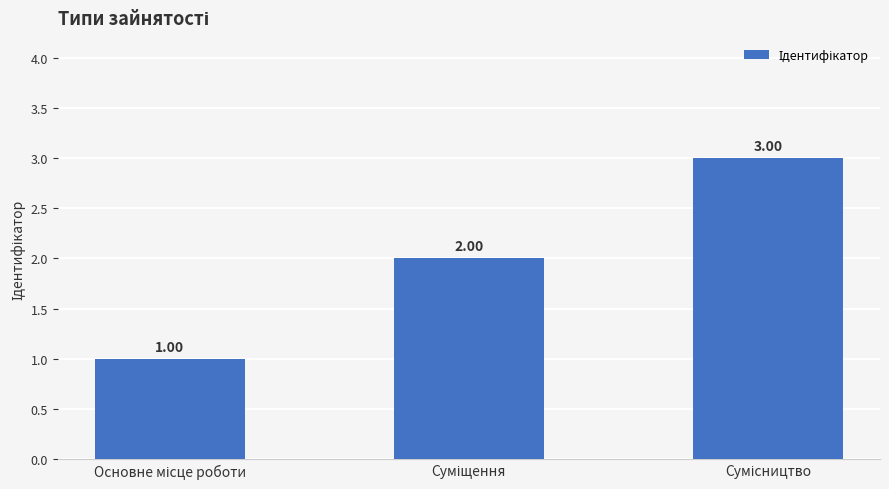

What is the sum of all values?

6